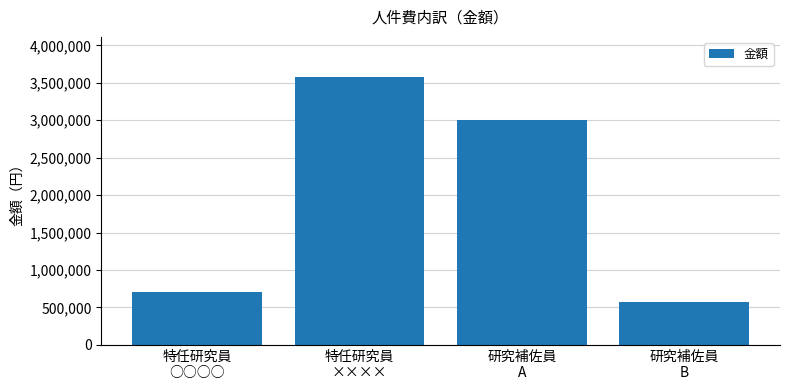

Which label corresponds to the smallest value in the chart?

研究補佐員
B